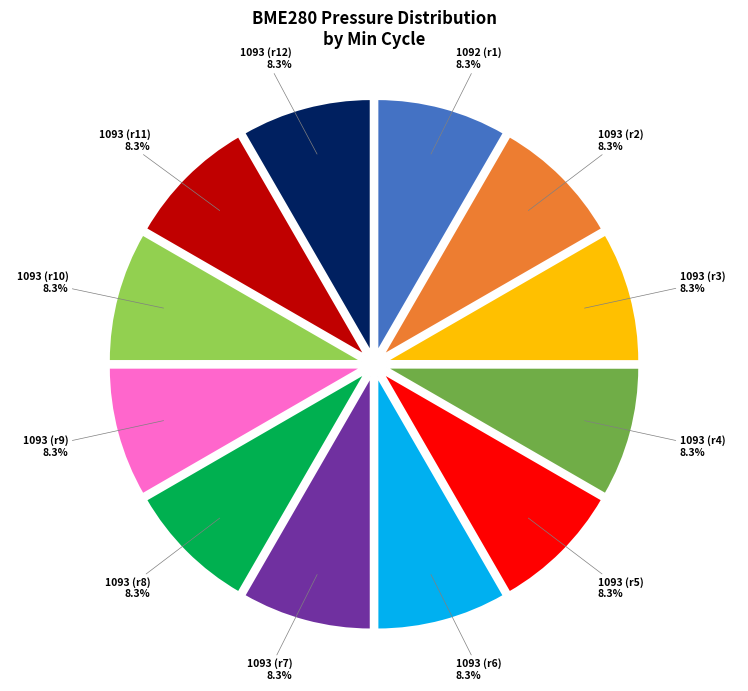

To the nearest percent, what is the average slice percentage?

8%